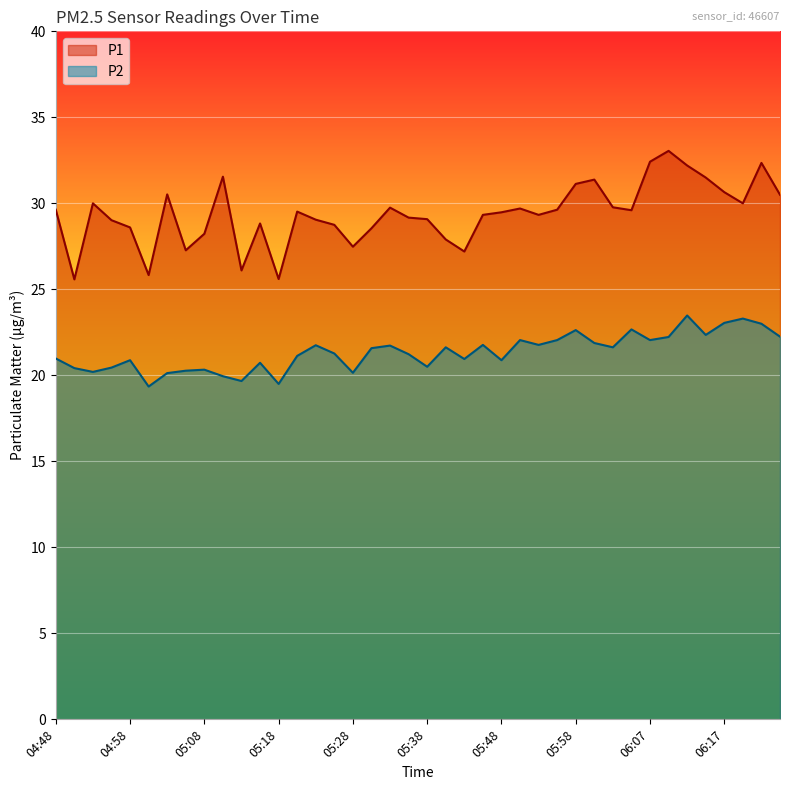

What is the average value of the P2 series?

21.3